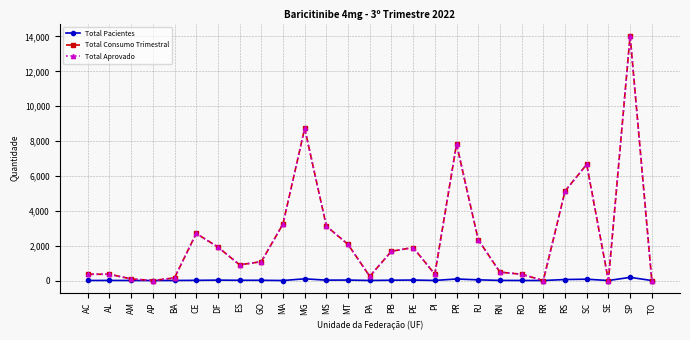

True or false: Total Pacientes and Total Aprovado intersect in this chart.

False